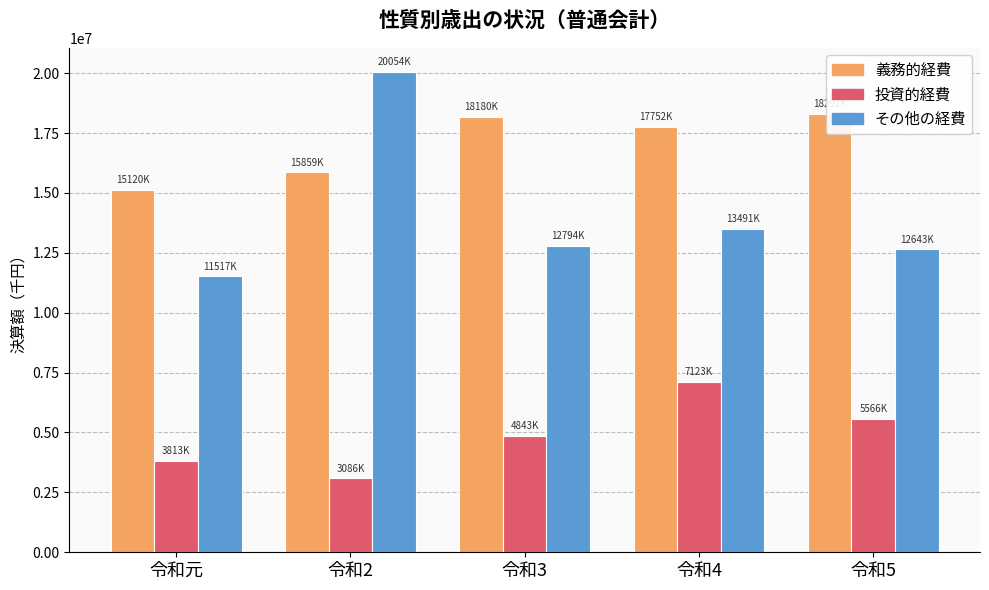

What is the highest value of the 義務的経費 series?

18291398